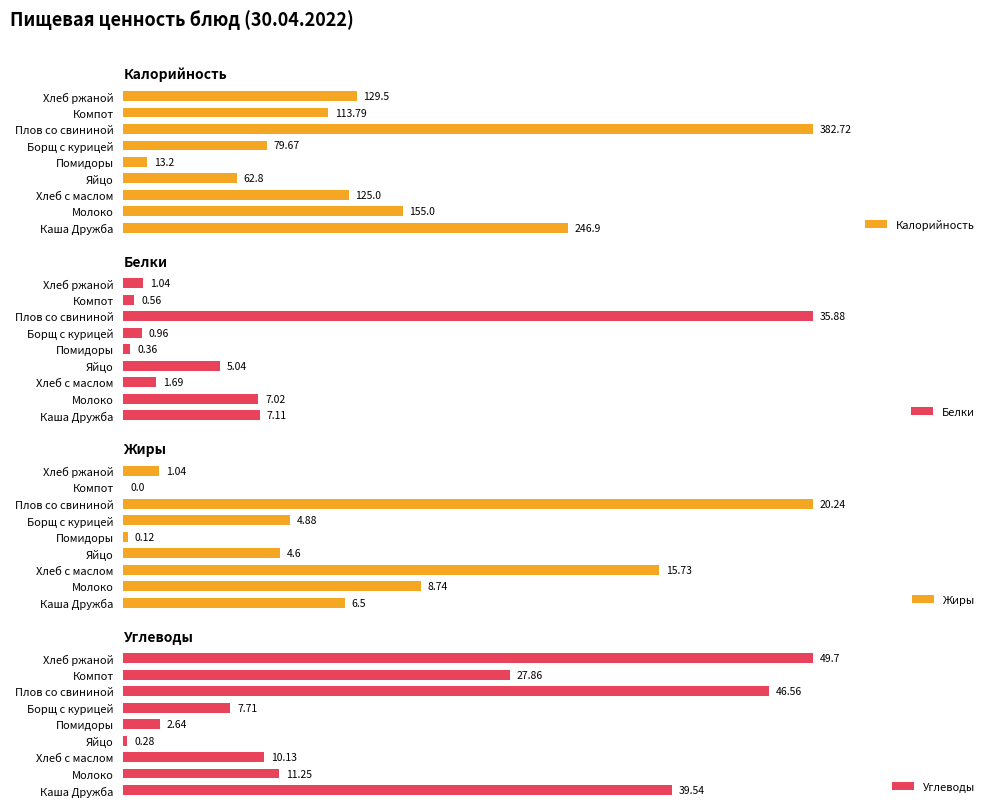

Rank the categories by Углеводы value from lowest to highest.

Яйцо, Помидоры, Борщ с курицей, Хлеб с маслом, Молоко, Компот, Каша Дружба, Плов со свининой, Хлеб ржаной